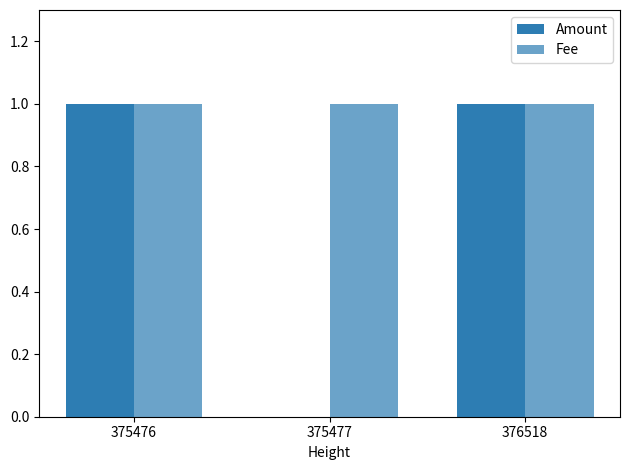

What is the value of the Fee bar at the 2nd from the left?

1